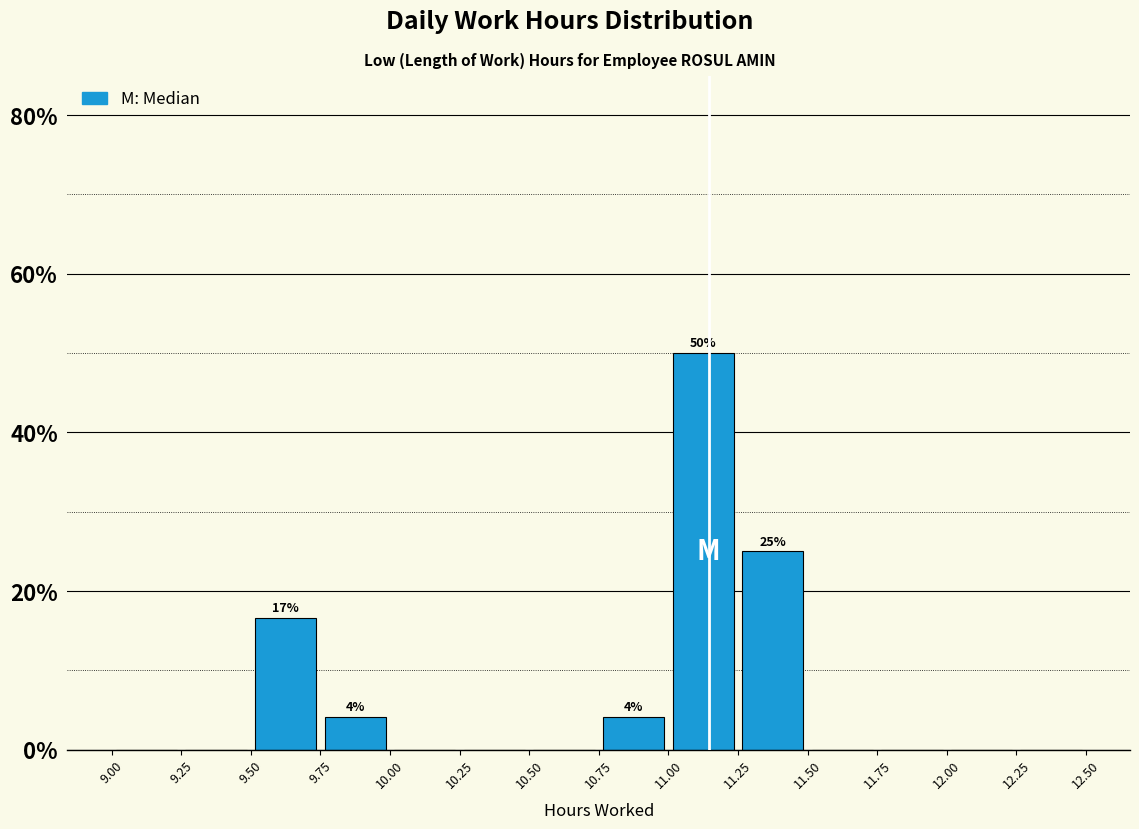

Over which range of the x-axis is the bar tallest?

11.00 to 11.25